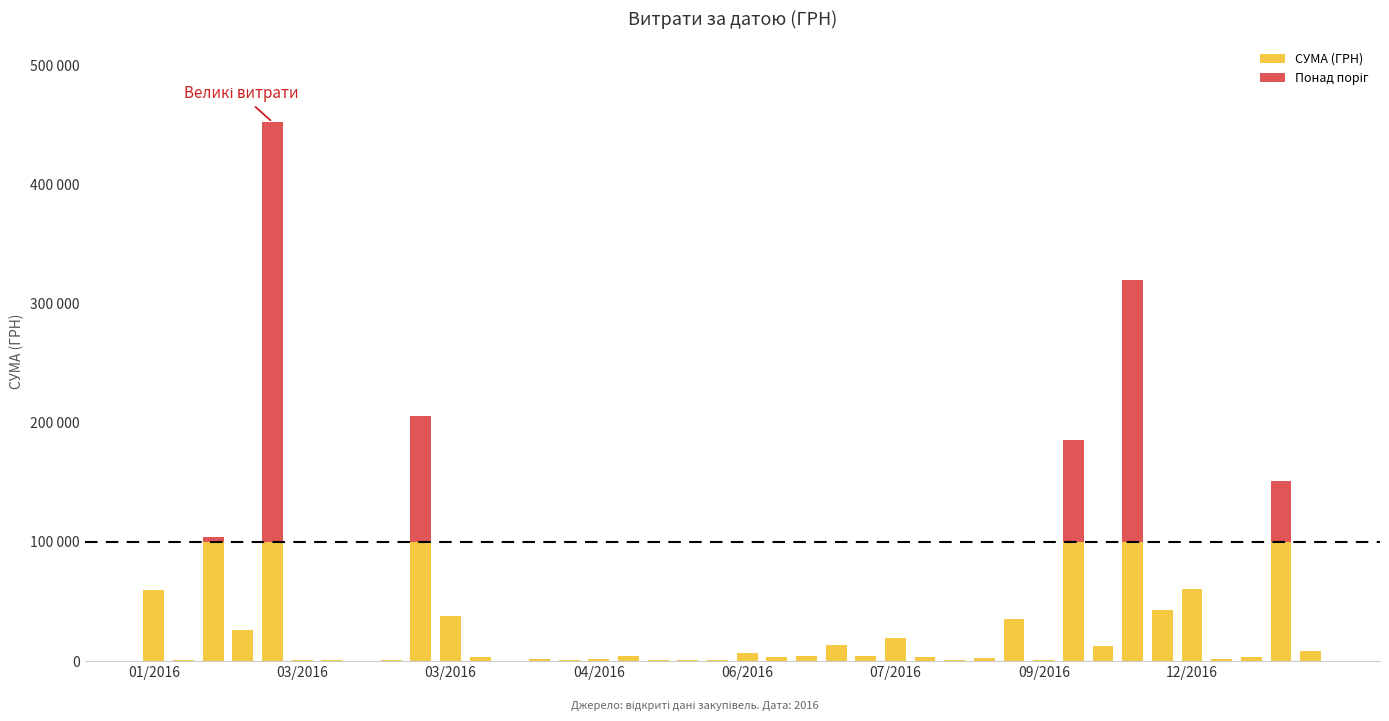

Are the bars grouped side by side (vs. stacked)?

No